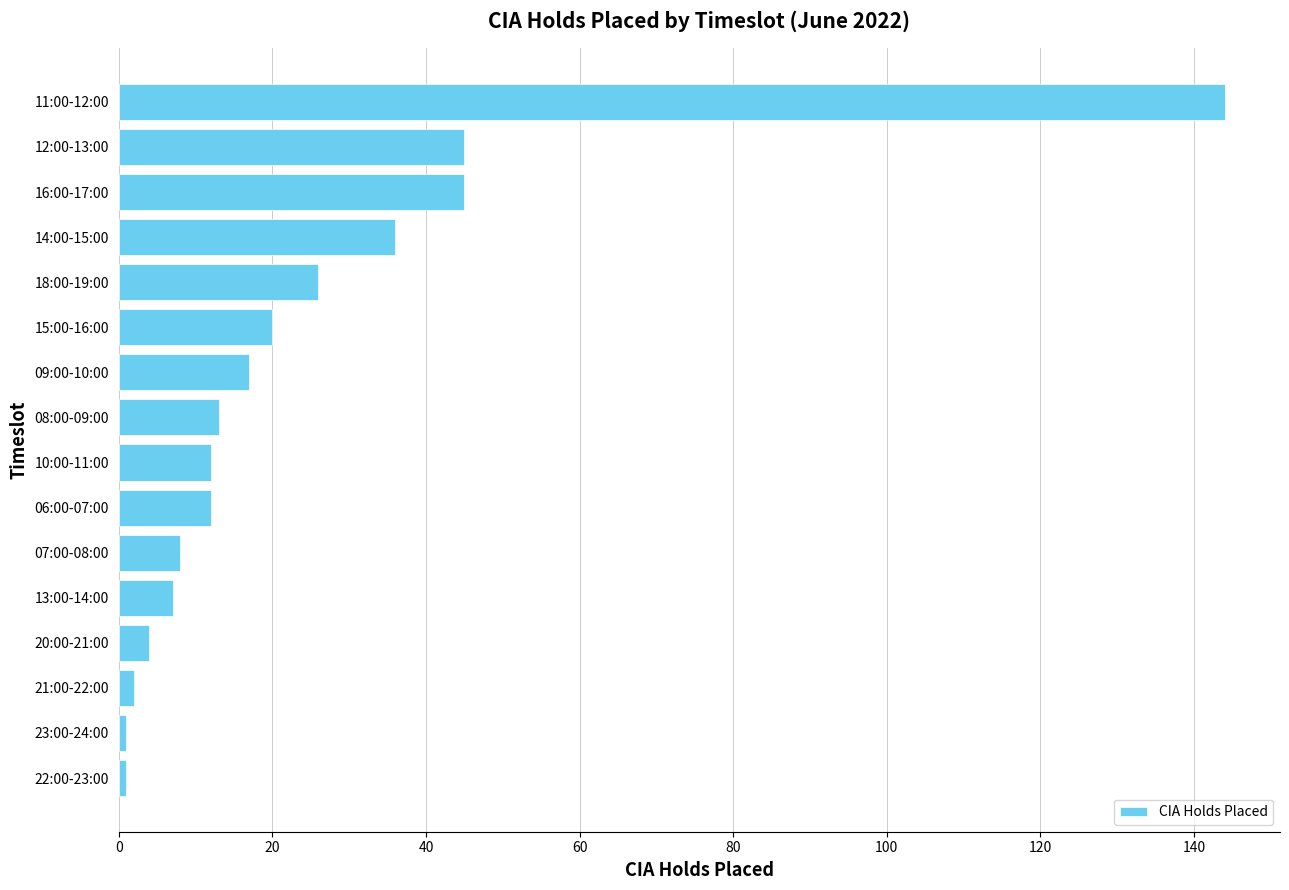

What is the maximum value shown in the chart?

144